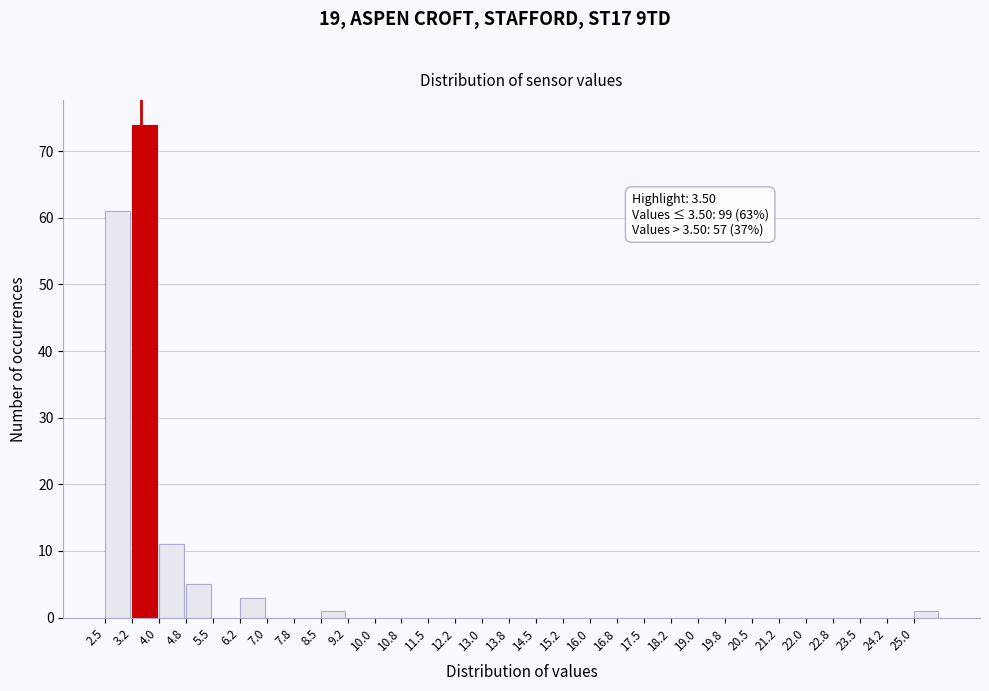

Which range on the x-axis has the tallest bar?

3.25 to 4.00